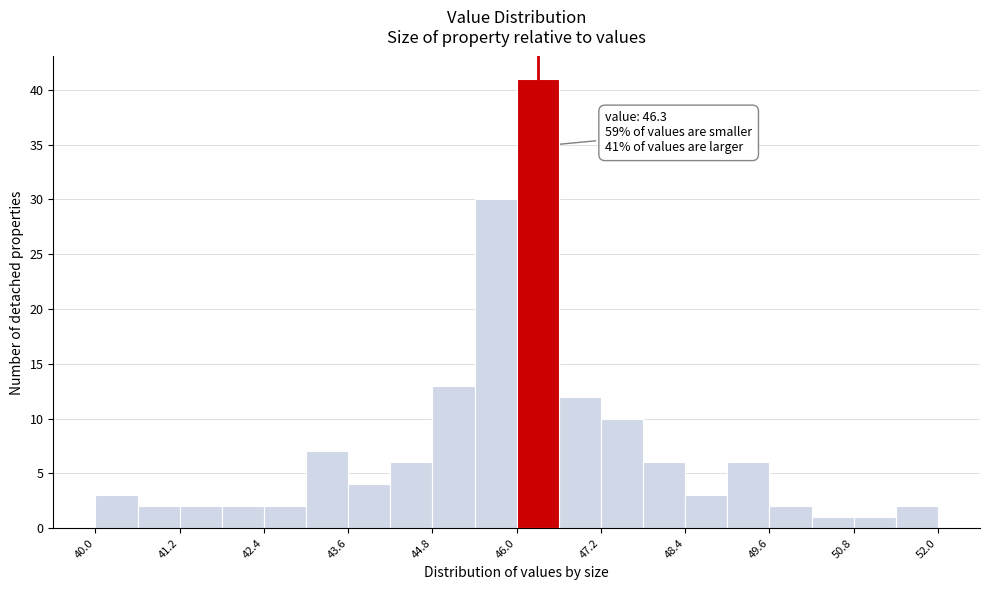

Read against the x-axis, roughly where is the centre of the tallest bar?

46.4